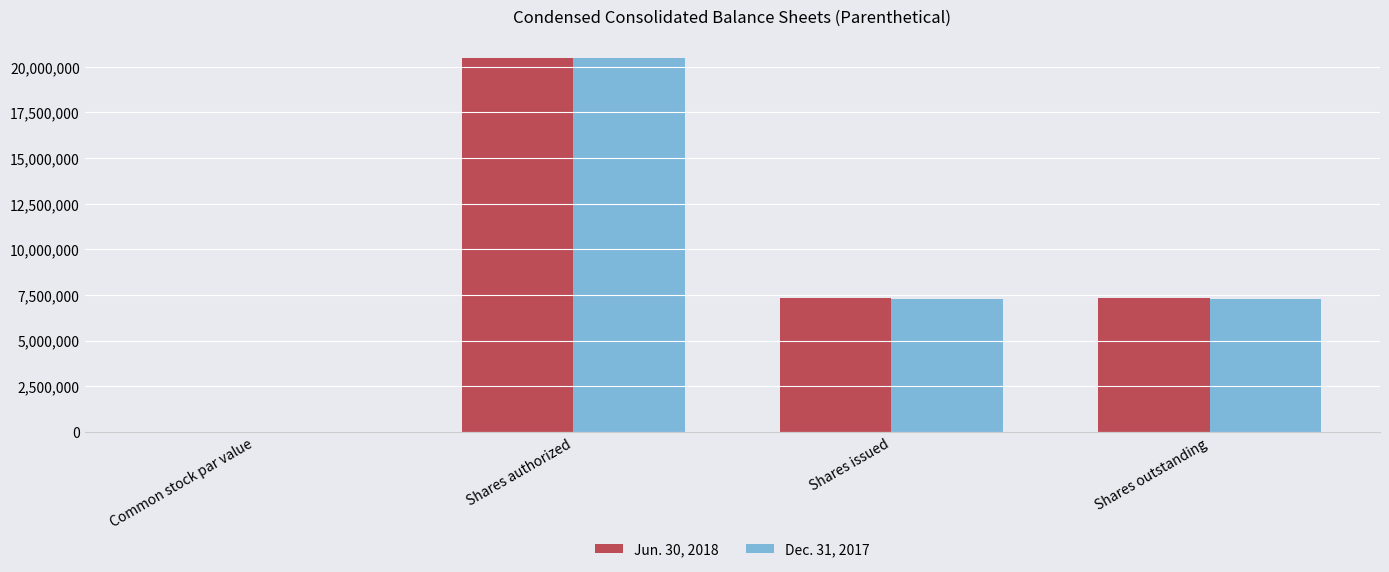

True or false: Jun. 30, 2018 has a value of 7311000.0 at Shares outstanding.

True